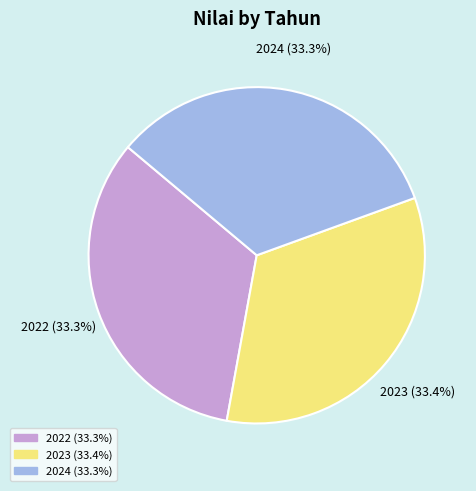

To the nearest percent, what portion does 2024 represent?

33%